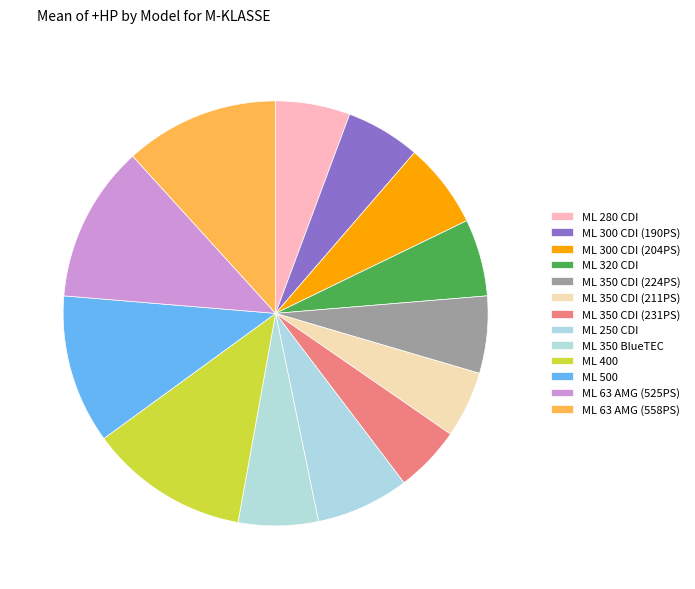

How many slices are in this pie chart?

13